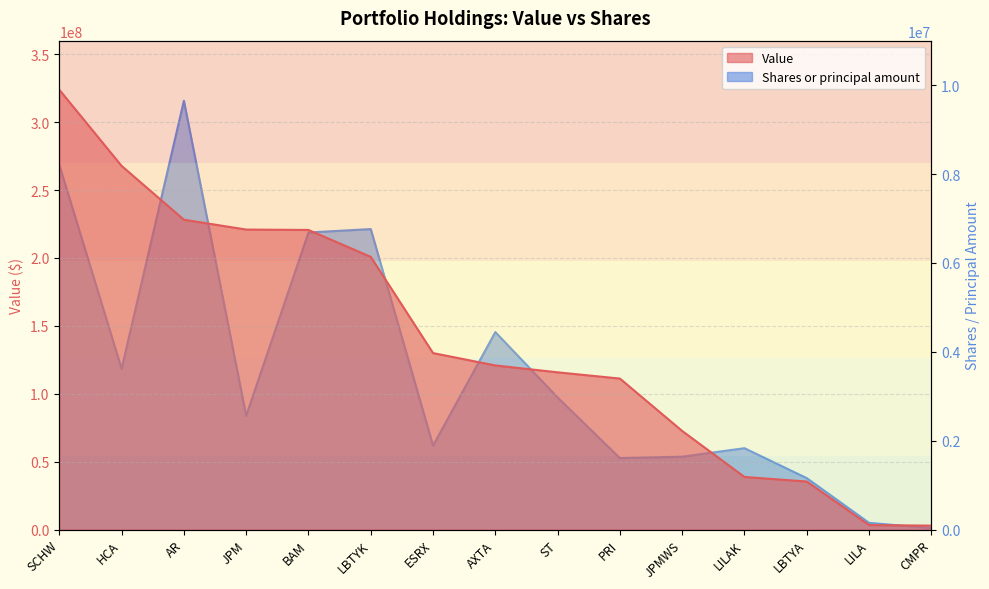

Which has a higher value, BAM or ST?

BAM